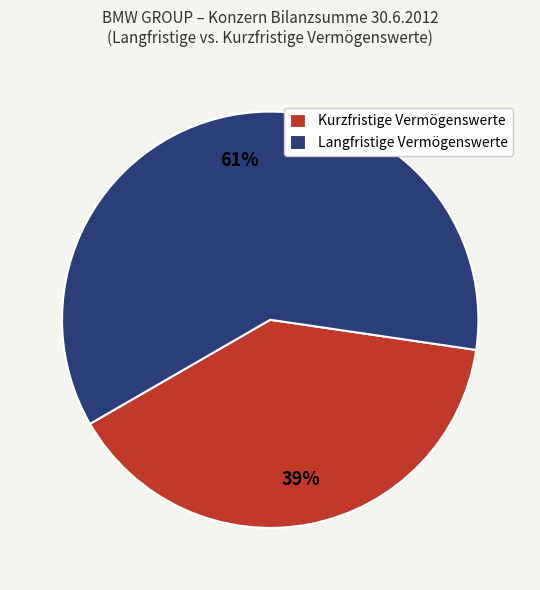

What percentage is the Langfristige Vermögenswerte slice, to the nearest percent?

61%